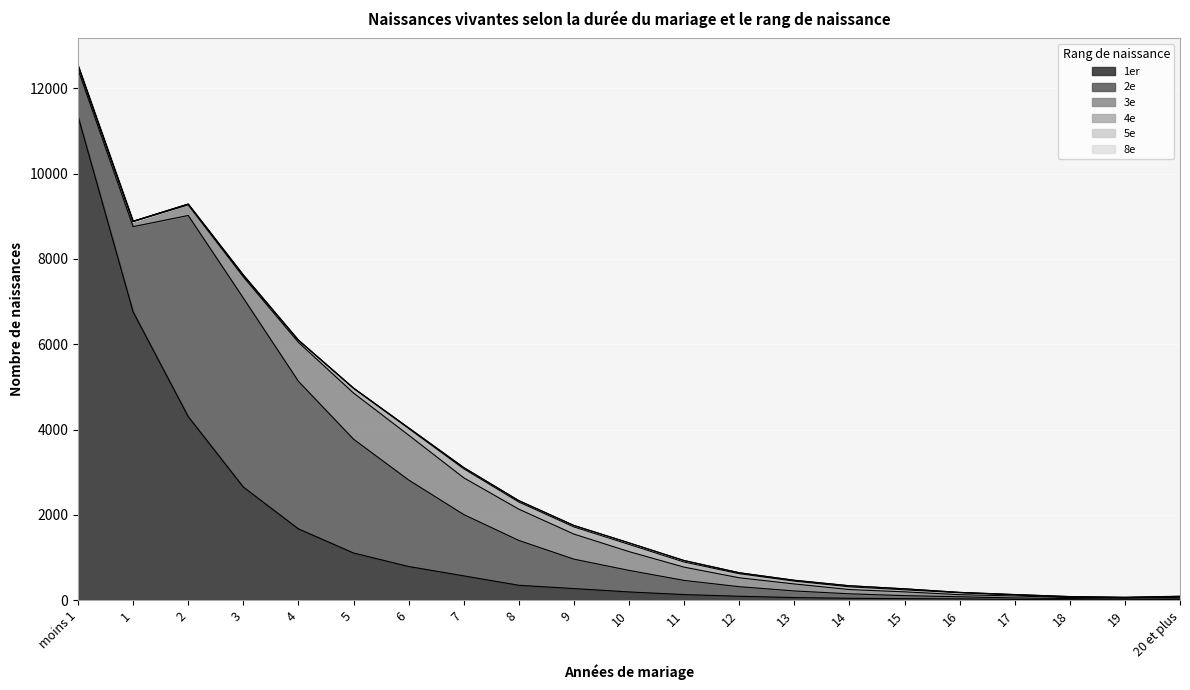

How many values in 8e are above zero?

8